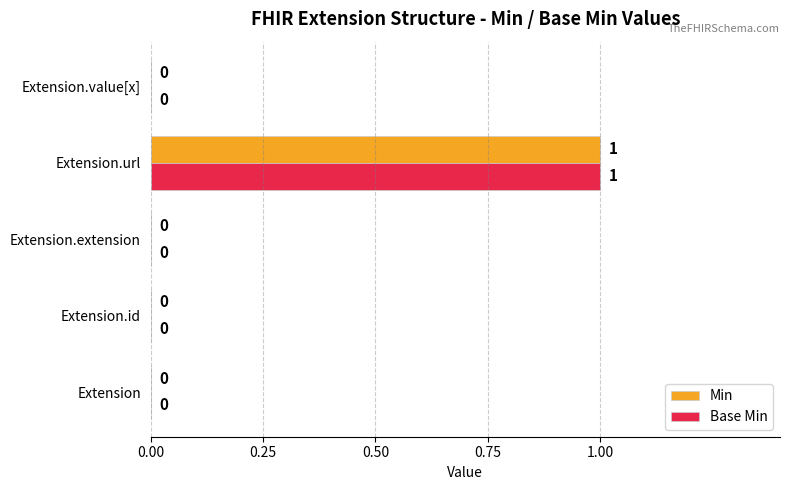

Count the number of data series in this chart.

2